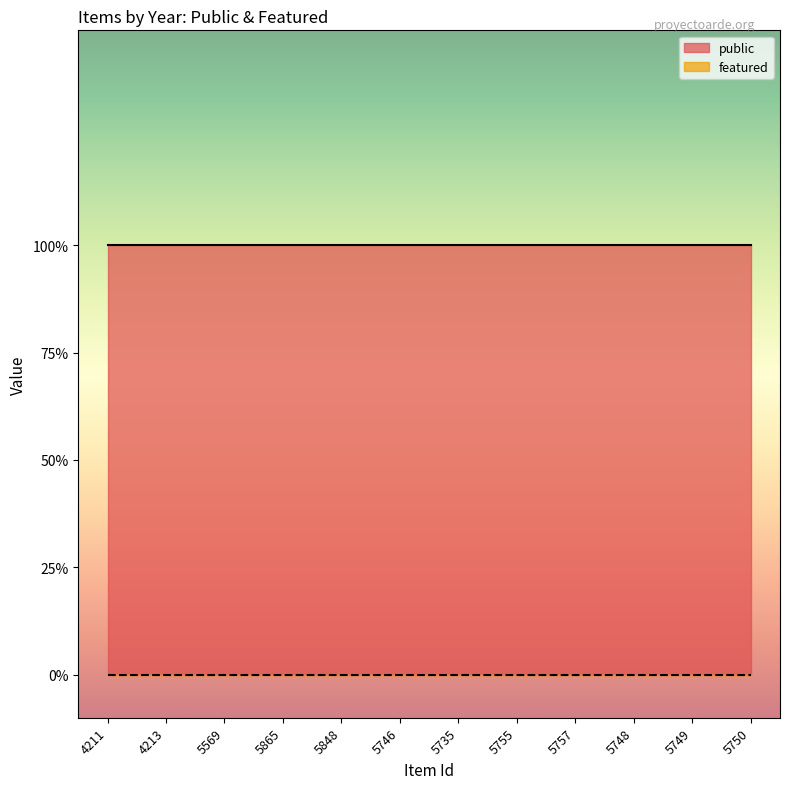

Which category has the highest value in the featured series?

4211